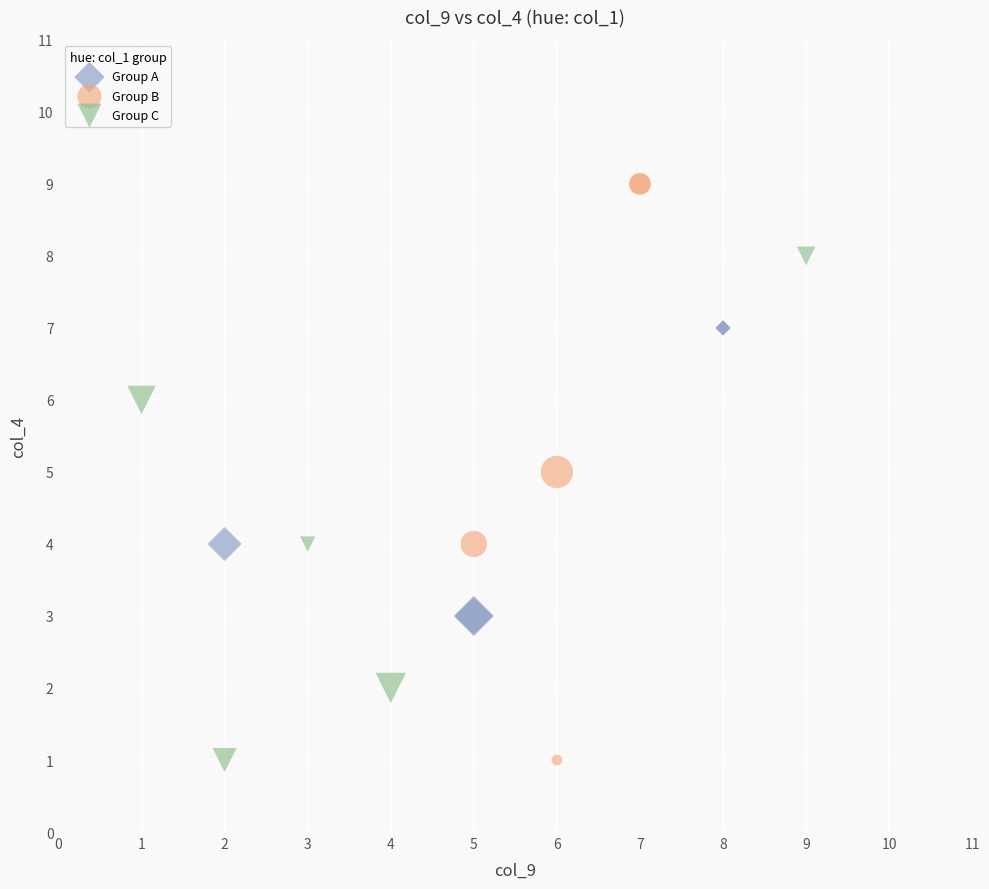

Which series contains the highest Y value?

Group B